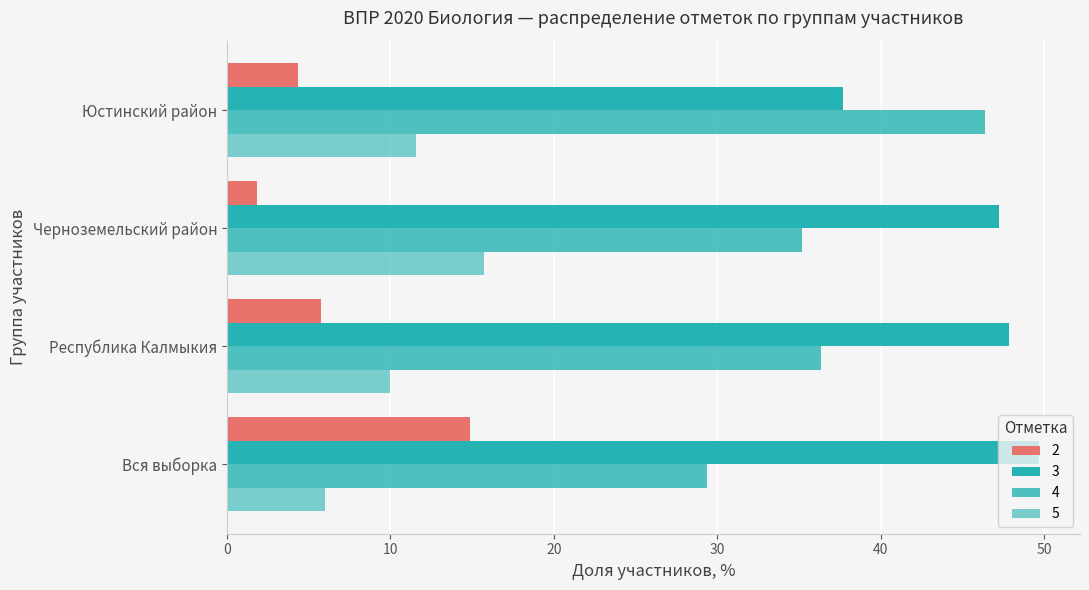

What is the label of the 3rd bar from the right?

Республика Калмыкия